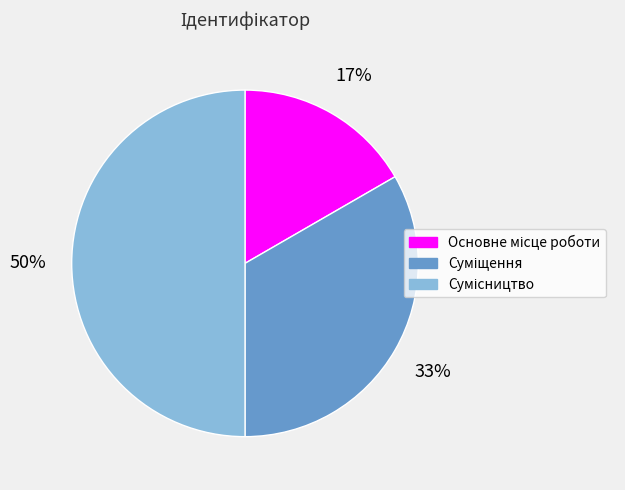

To the nearest percent, what is the difference between the largest and smallest slice percentages?

33%